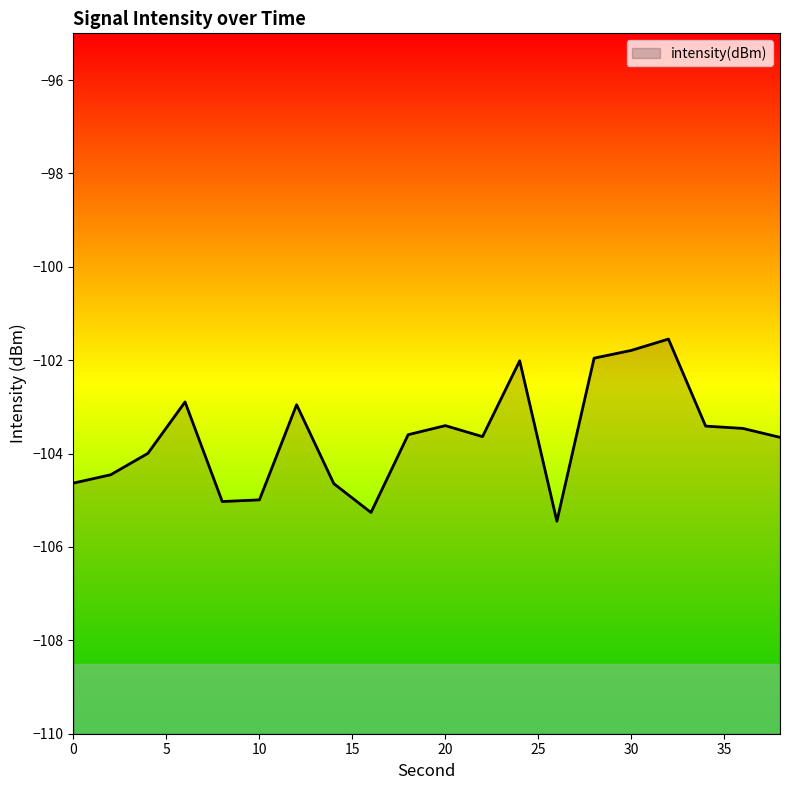

Reading left to right, list all the values displayed in this chart.

0=-104.6	2=-104.5	4=-104.0	6=-102.9	8=-105.0	10=-105.0	12=-103.0	14=-104.6	16=-105.3	18=-103.6	20=-103.4	22=-103.6	24=-102.0	26=-105.4	28=-102.0	30=-101.8	32=-101.5	34=-103.4	36=-103.5	38=-103.7